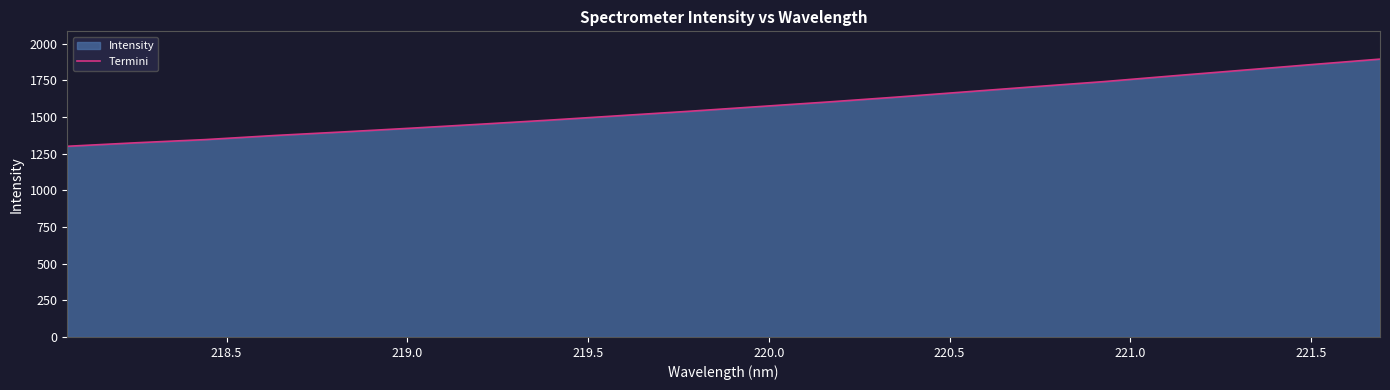

What is the minimum value shown in the chart?

1300.1